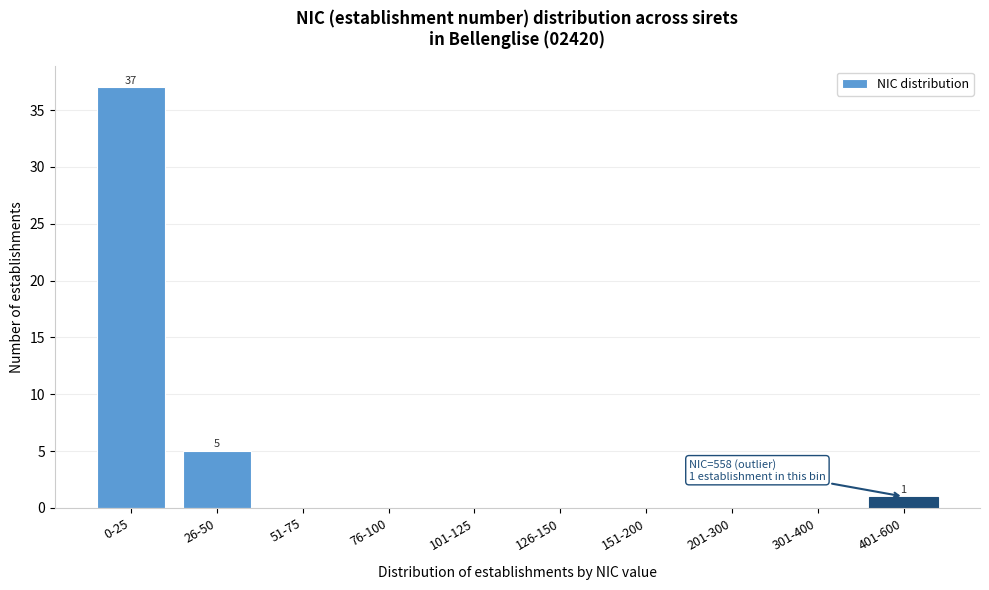

Reading left to right, what are all the values shown in this chart?

0-25=37	26-50=5	51-75=0	76-100=0	101-125=0	126-150=0	151-200=0	201-300=0	301-400=0	401-600=1